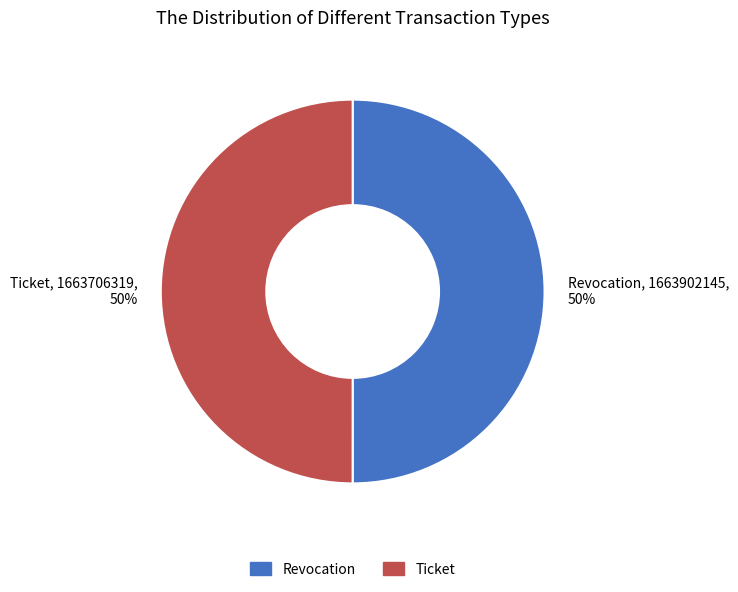

To the nearest percent, what is the average slice percentage?

50%